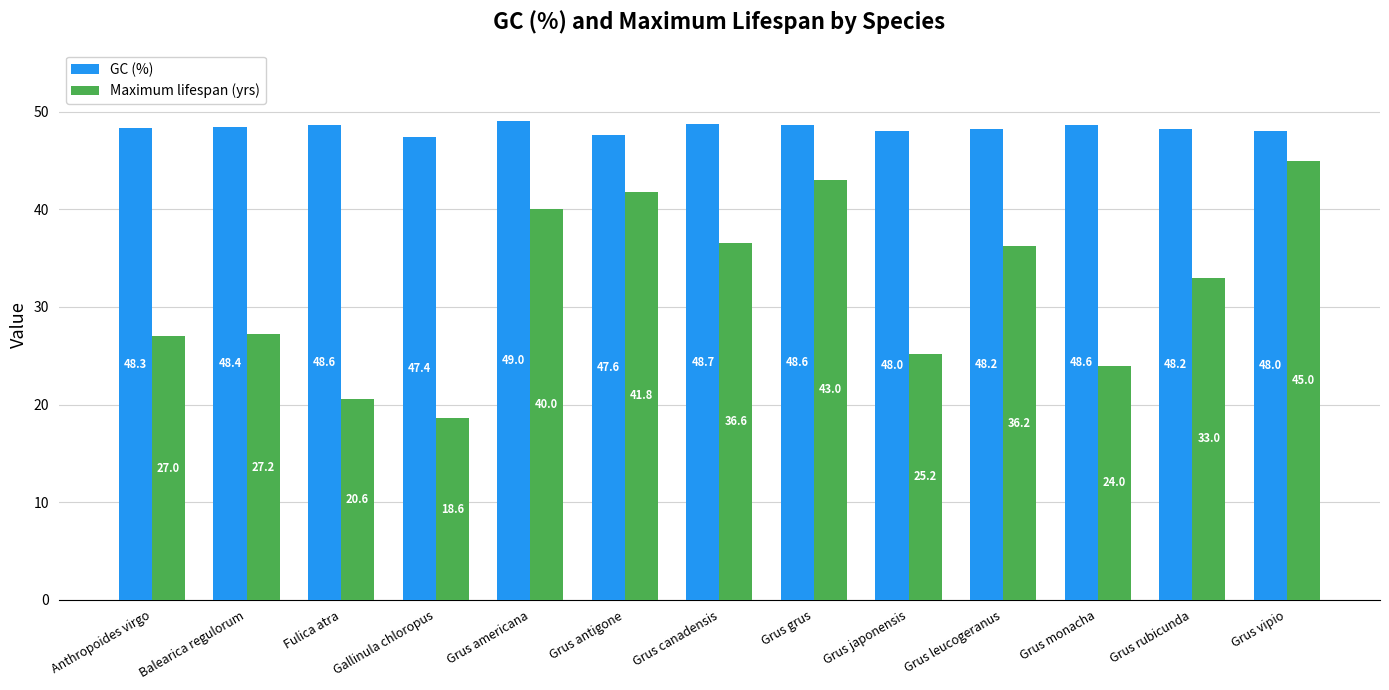

What is the minimum value shown in the chart?

18.6